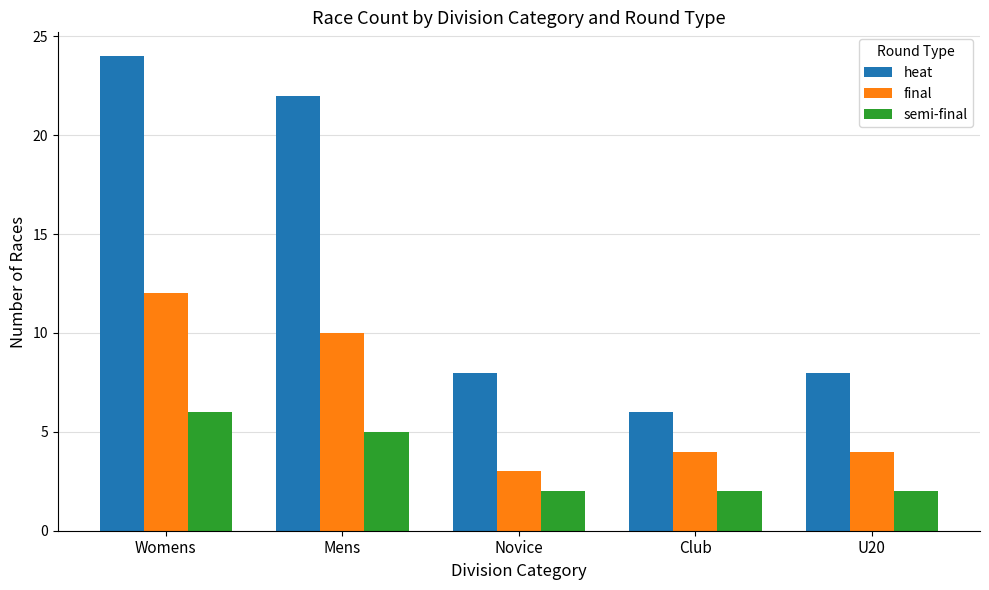

What is the total value across all series at U20?

14